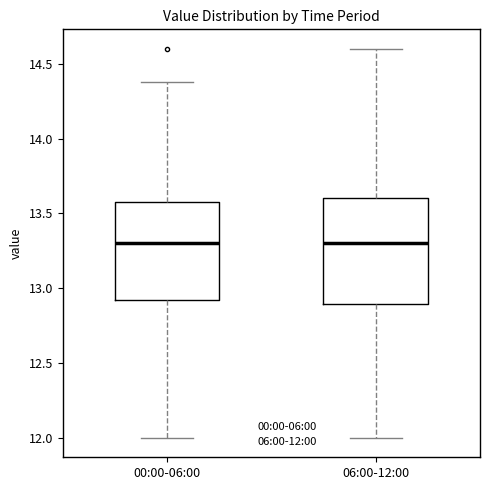

Reading left to right, transcribe this box plot: for each box, give where its median line is, the range the box spans, and where its two whiskers end, as read against the y-axis. The values are not printed on the chart, so give them approximately, as read against the axis.

00:00-06:00: median 13.3, box 12.9 to 13.6, whiskers 12.0 to 14.4
06:00-12:00: median 13.3, box 12.9 to 13.6, whiskers 12.0 to 14.6